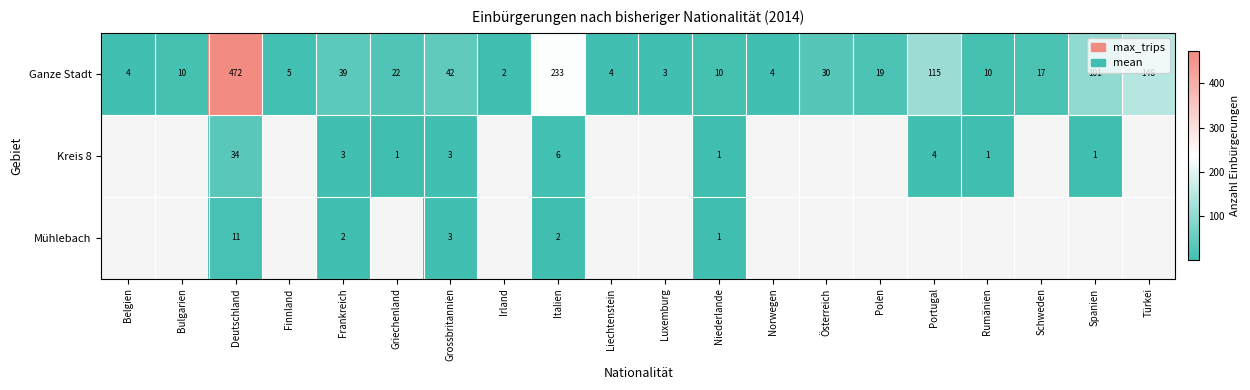

What is the spread (max minus min) of values at Frankreich?

37